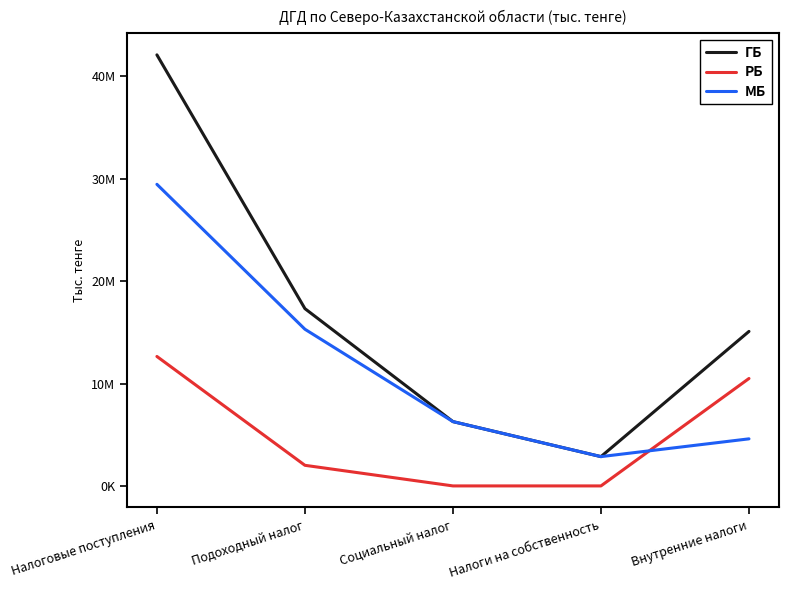

Which series has the largest range (max minus min)?

ГБ